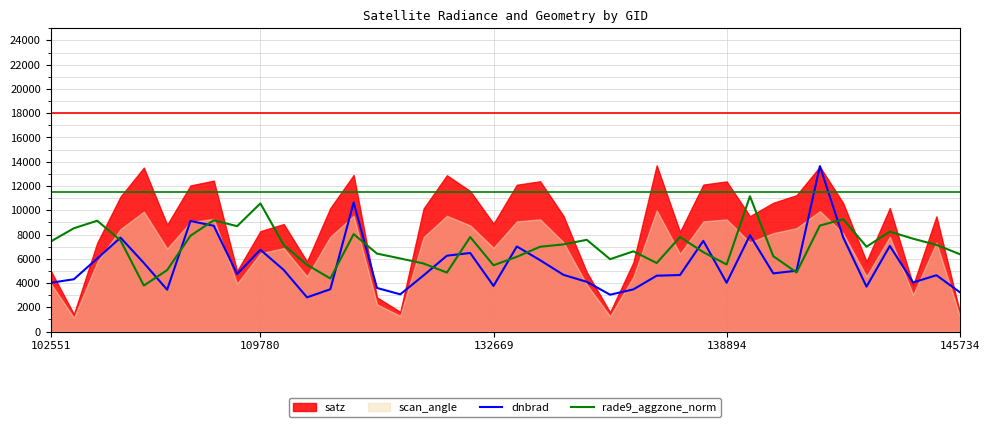

How many categories are shown in the chart?

40